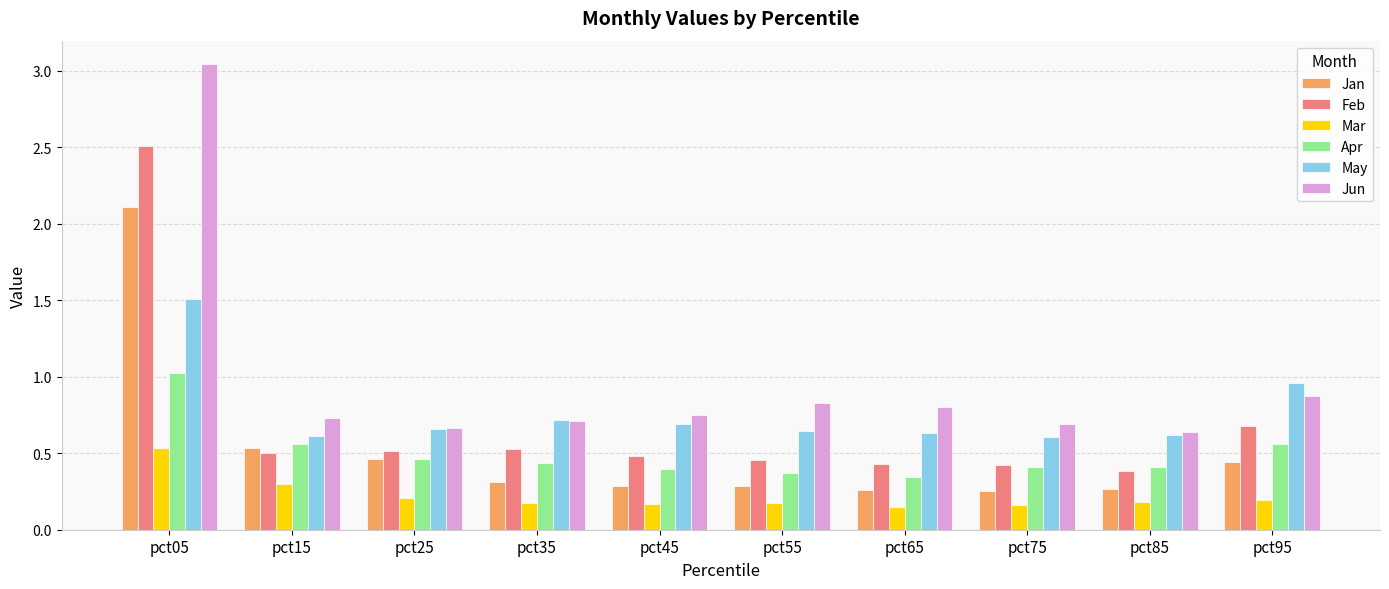

How many bars are there in each group?

6